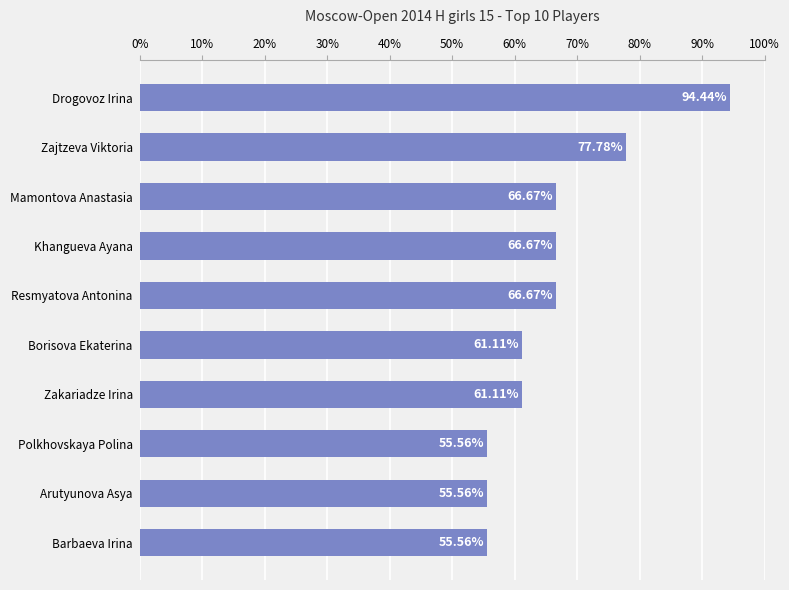

What is the label of the 1st bar from the bottom?

Barbaeva Irina